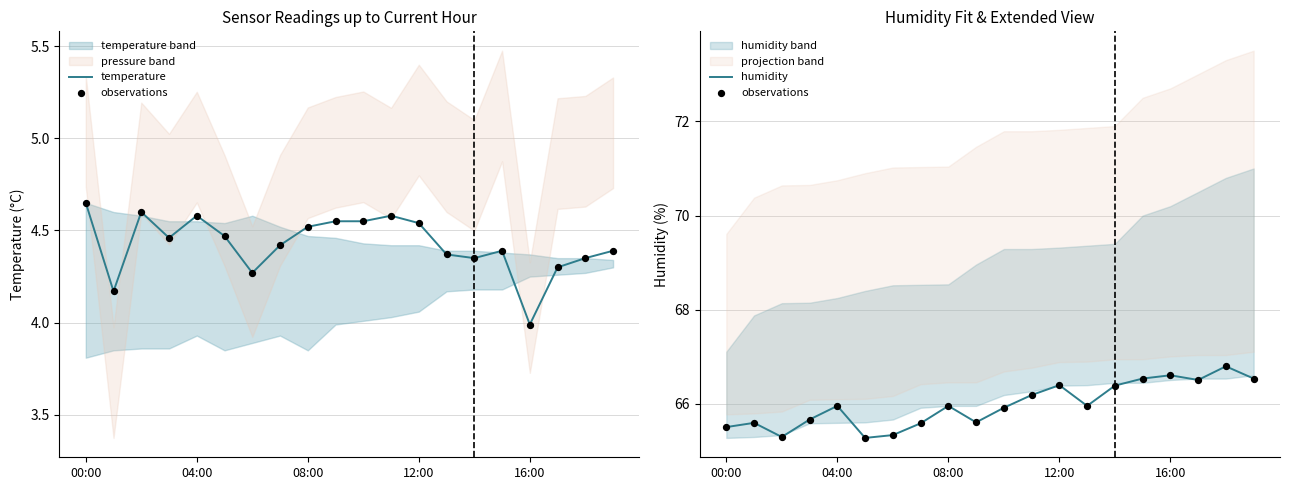

Which series contains the highest Y value?

observations